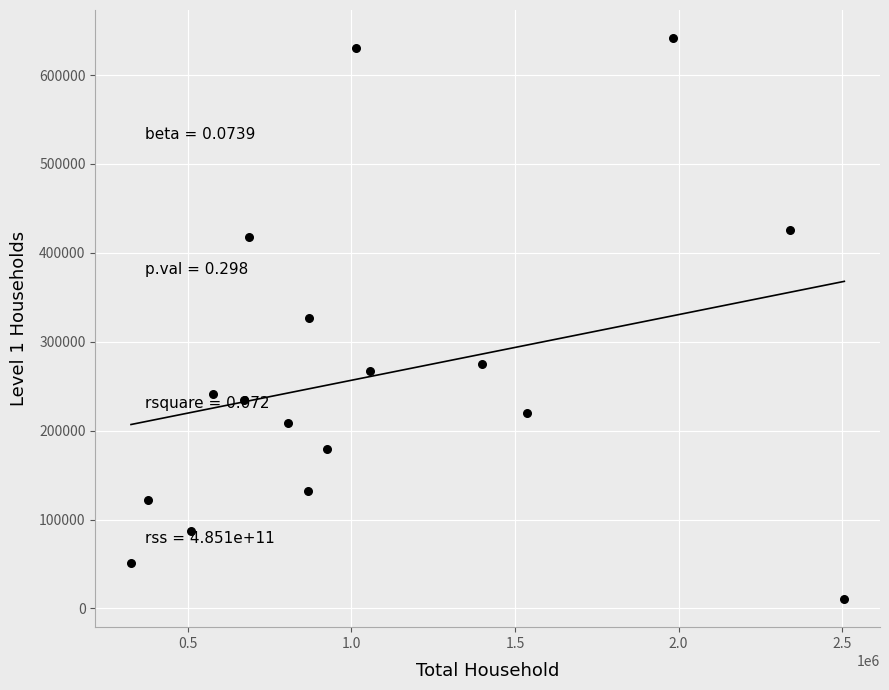

What is the range of Y values (max minus min)?

631134